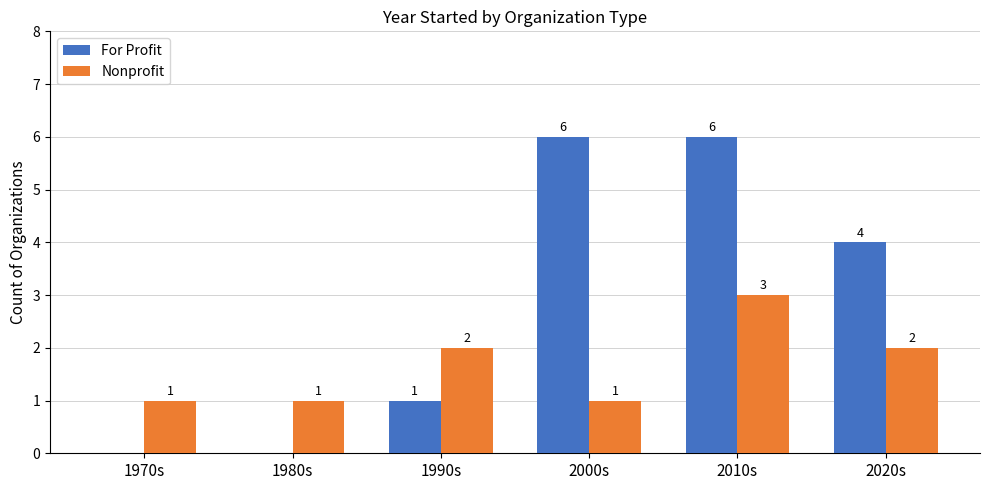

Reading left to right, list all the values displayed in this chart.

For Profit: 0	0	1	6	6	4
Nonprofit: 1	1	2	1	3	2